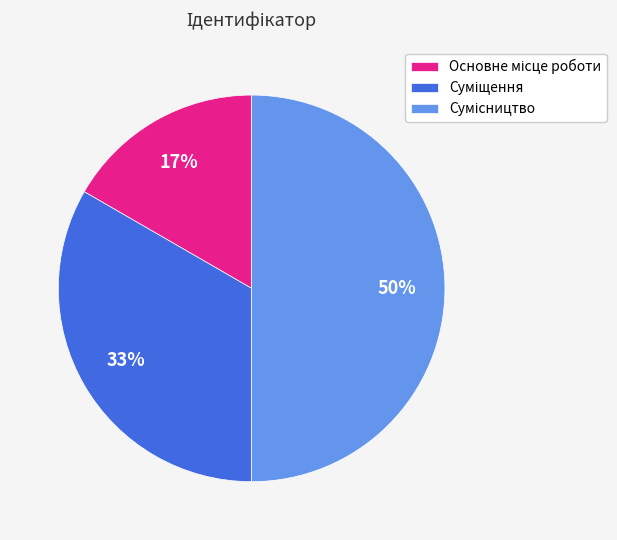

To the nearest percent, what is the difference between the largest and smallest slice percentages?

33%